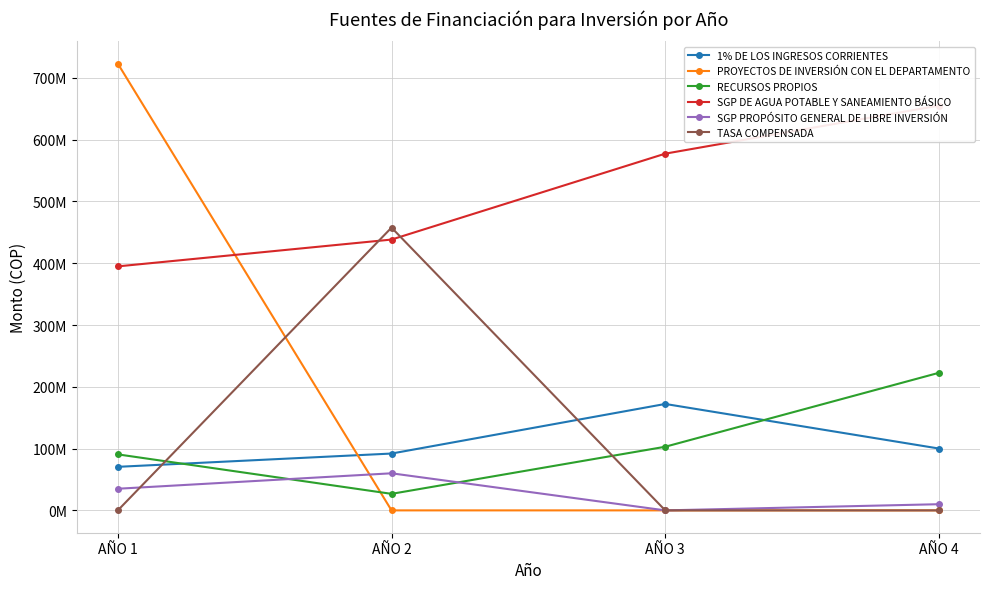

What is the value of the 1% DE LOS INGRESOS CORRIENTES point at the 1st from the left?

70500000